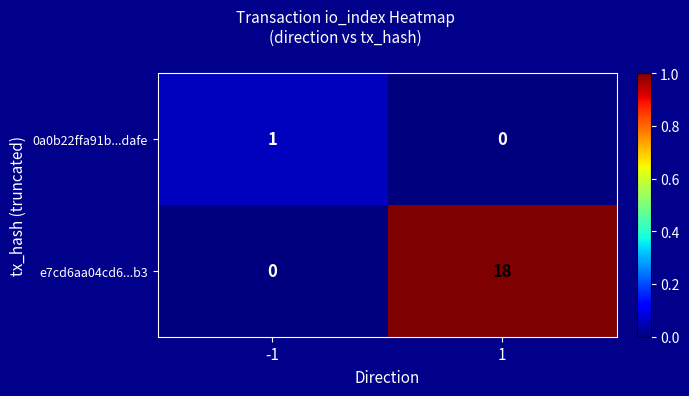

What is the sum of all e7cd6aa04cd6...b3 values?

18